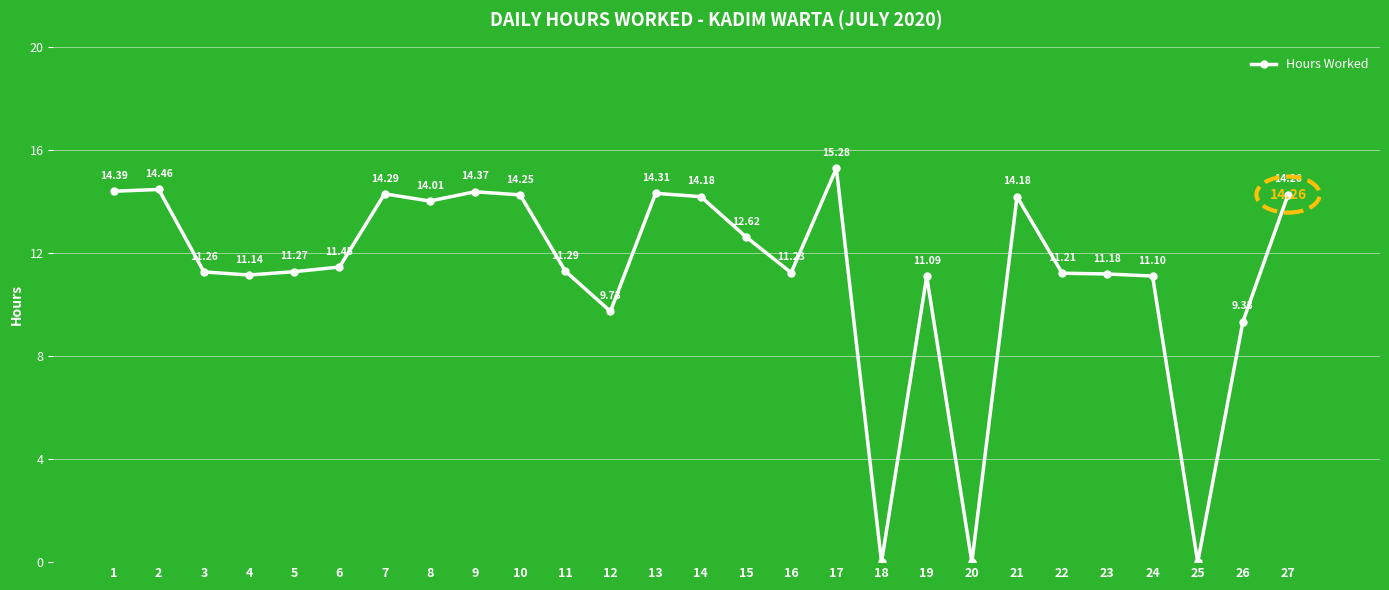

What is the difference between the values at 12 and 2?

4.7